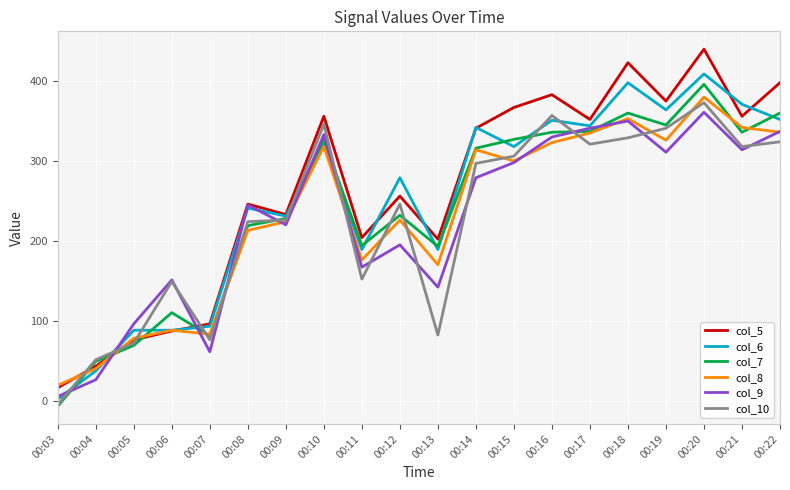

The value of col_5 at 00:05 is 76. True or false?

True